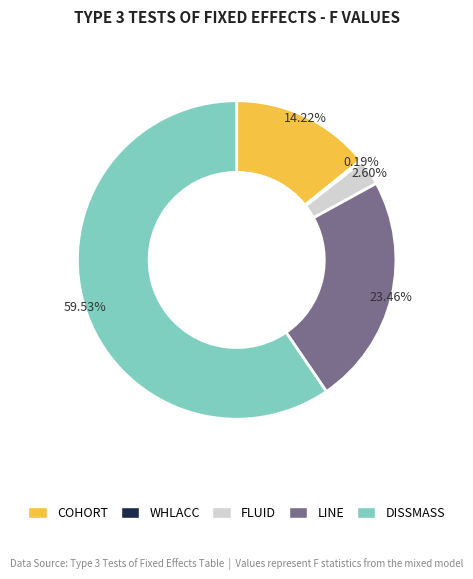

Which slice is the largest?

DISSMASS